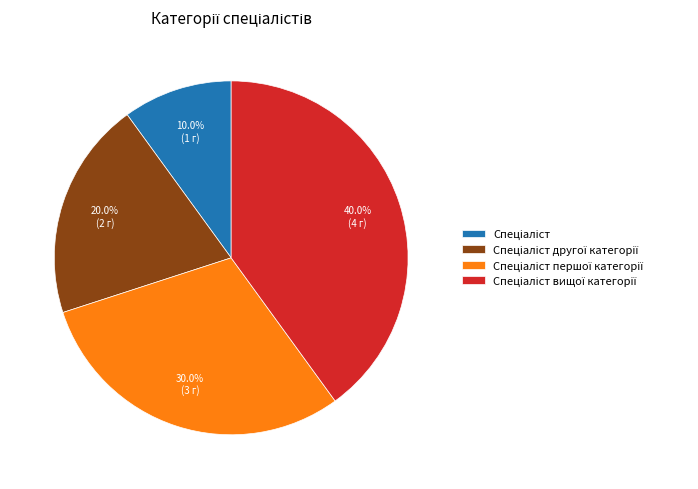

Is there a majority slice in this chart?

No